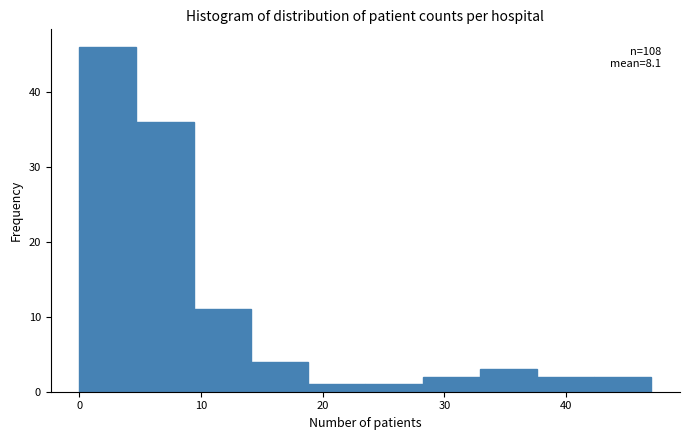

Which range on the x-axis has the tallest bar?

0.0 to 4.7